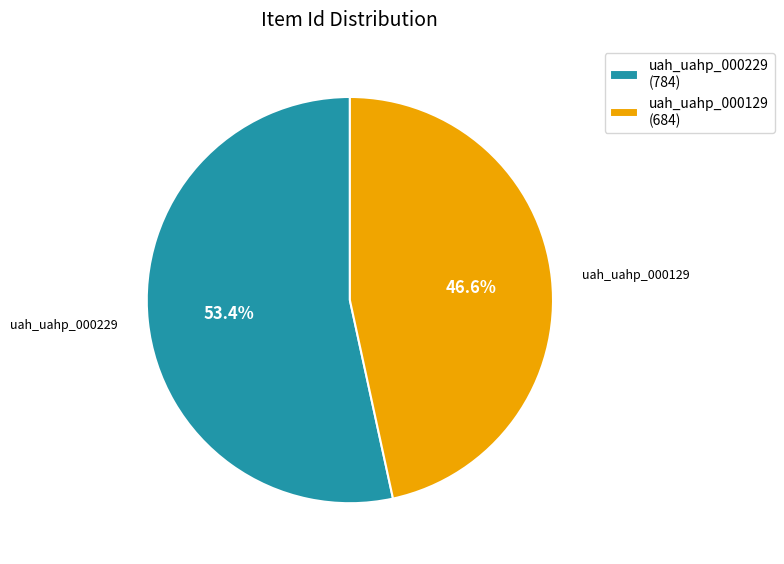

To the nearest percent, what portion does uah_uahp_000229 represent?

53%